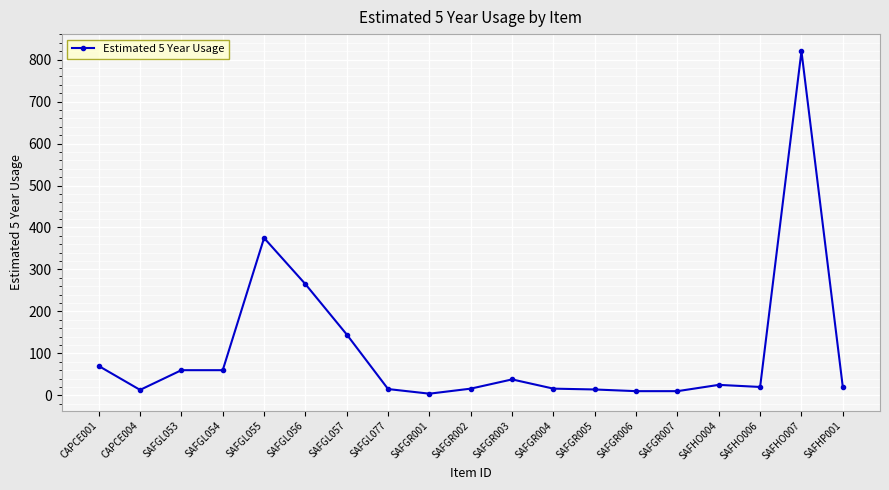

Where is the first local minimum?

CAPCE004